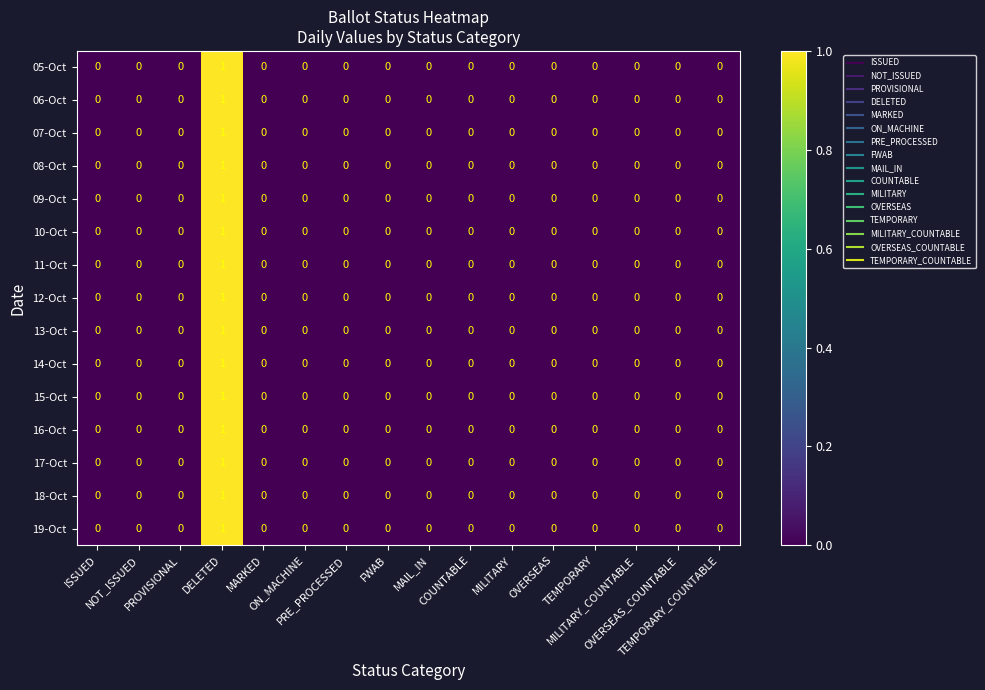

Count the 10-Oct values in the range 0 to 1.

16